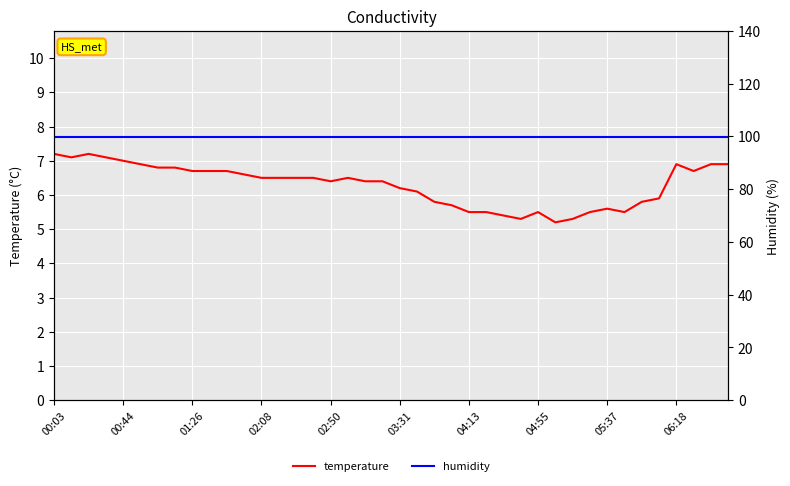

The value of temperature at 03:31 is 10.0. True or false?

False